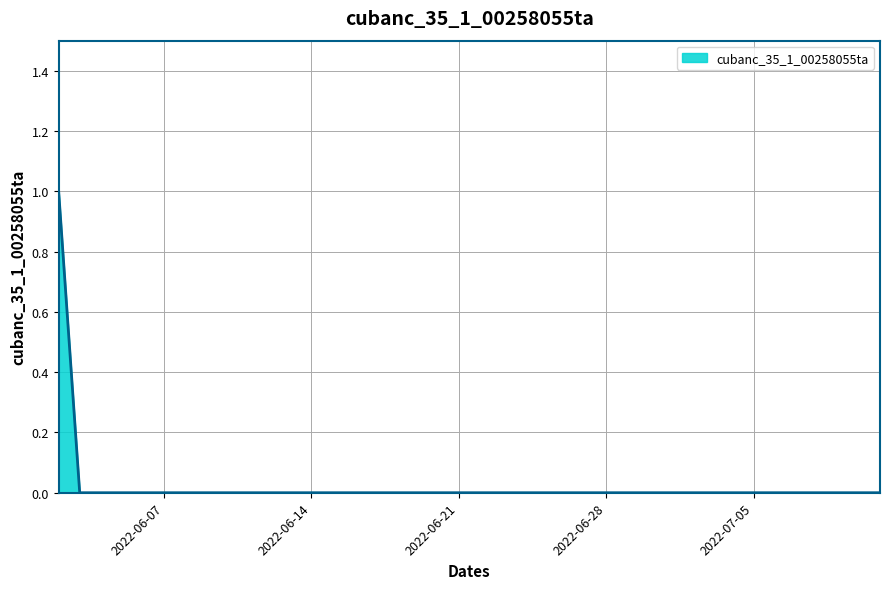

True or false: there are more than 1 points higher than both neighbors.

False